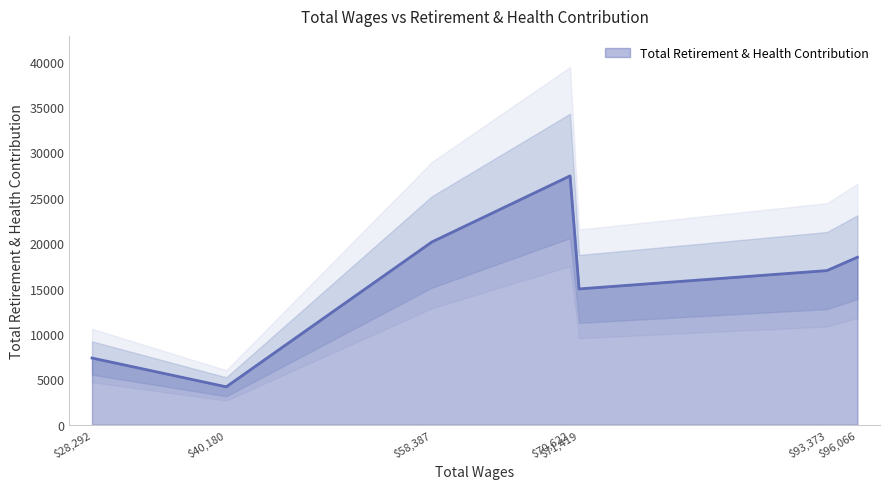

Which category has the lowest value in the Total Retirement & Health Contribution series?

$40,180